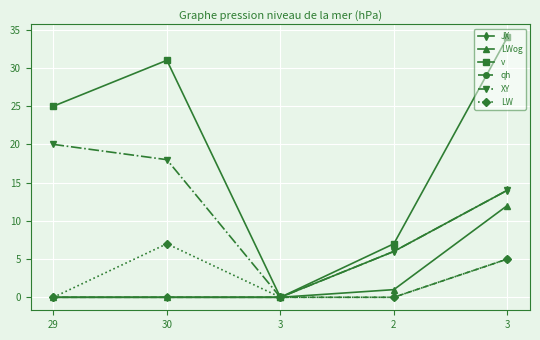

True or false: qh has more than 0 interior local peaks.

False